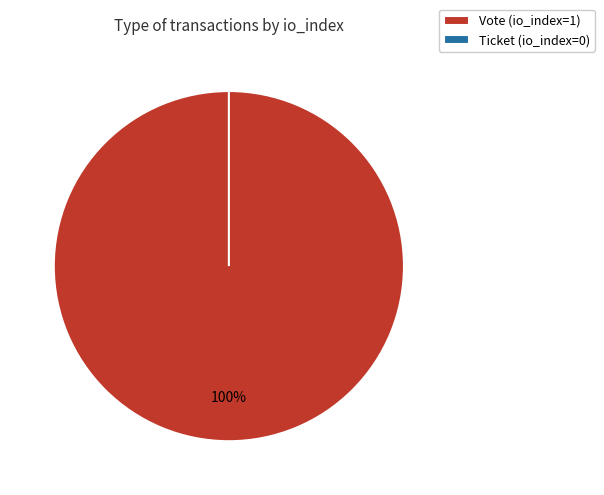

Is there a majority slice in this chart?

Yes